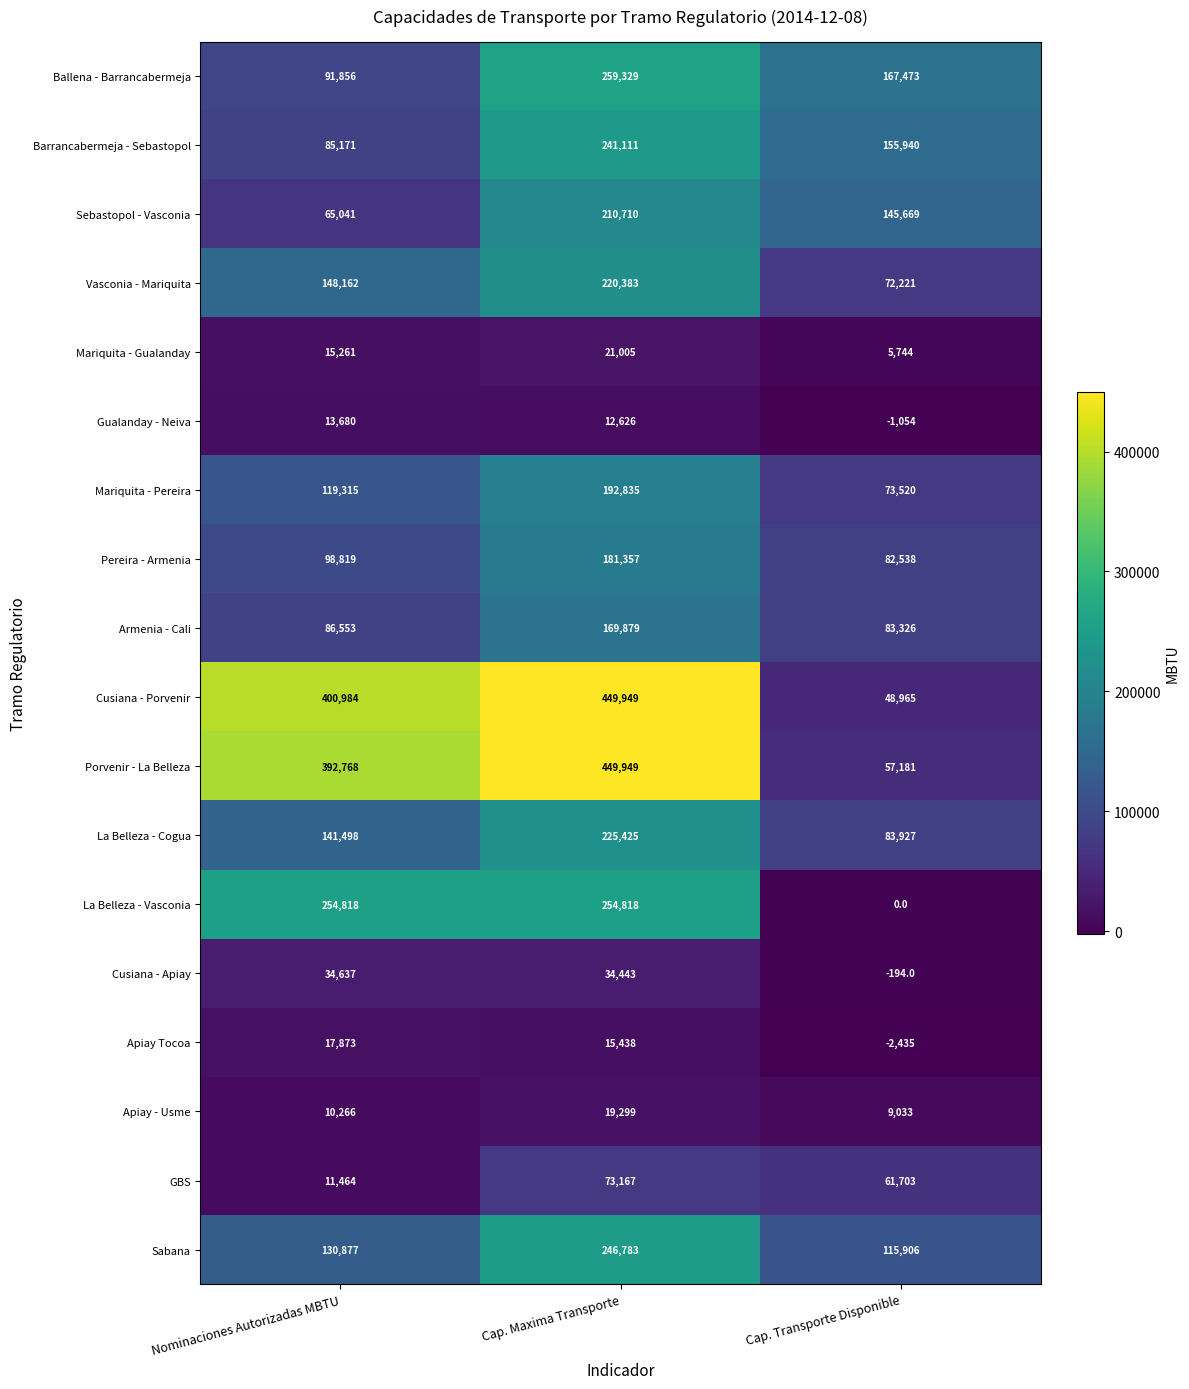

What is the total value across all series at Nominaciones Autorizadas MBTU?

2119043